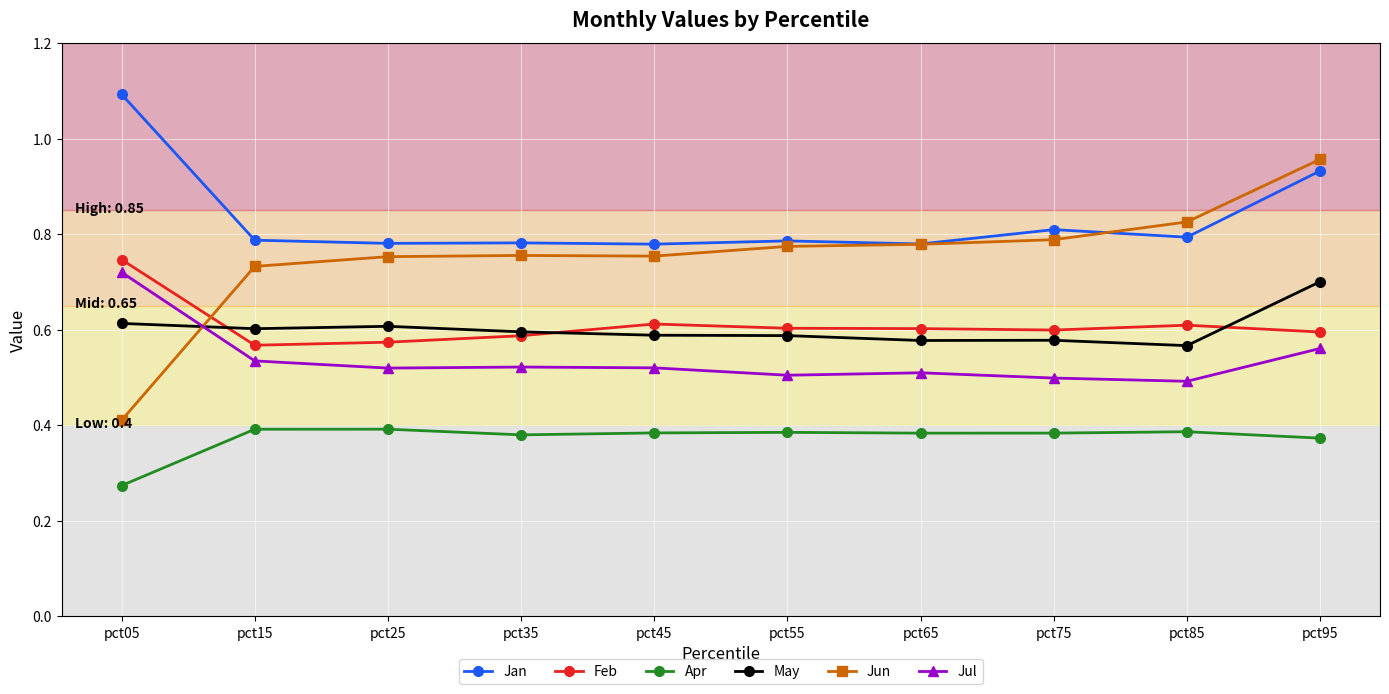

How many intersections are there between Jun and May?

1